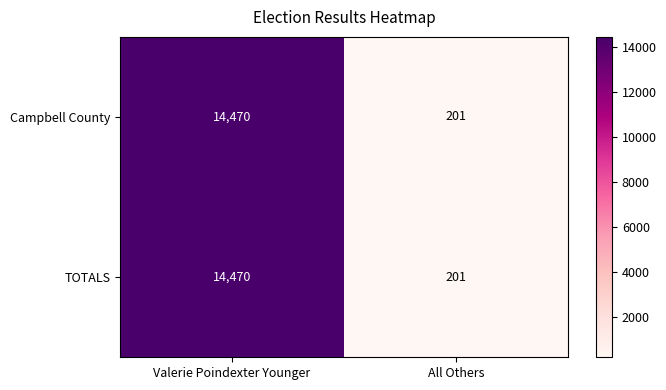

What is the greatest value displayed?

14470